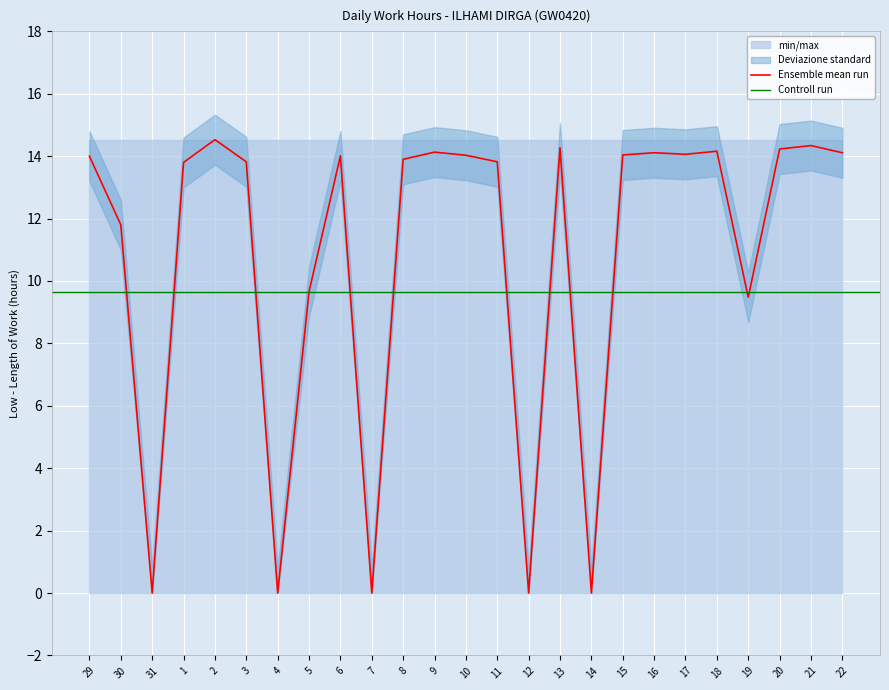

At which category does Low (hours) reach its first local peak?

2